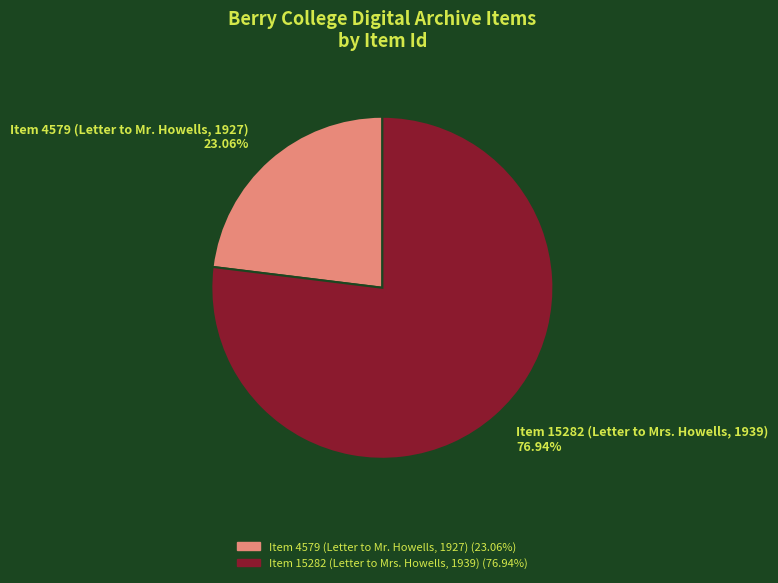

Combined, what portion of the pie is Item 15282 (Letter to Mrs. Howells, 1939) and Item 4579 (Letter to Mr. Howells, 1927)?

100.0%